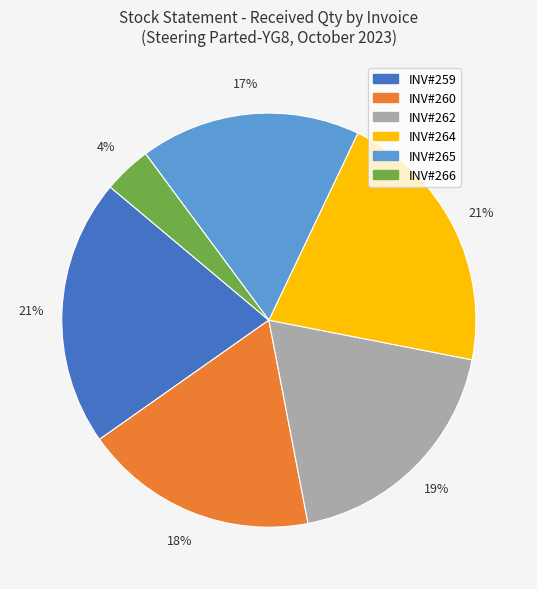

To the nearest percent, what is the average slice percentage?

17%